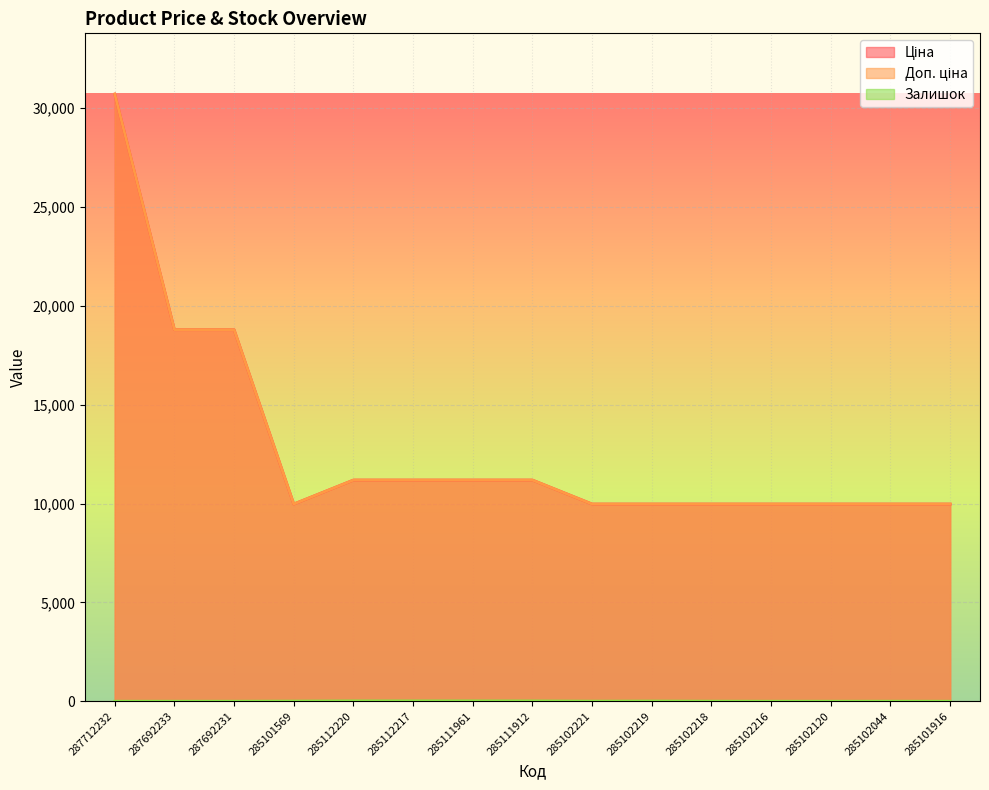

What value does the Ціна series have at 285102044?

9975.0